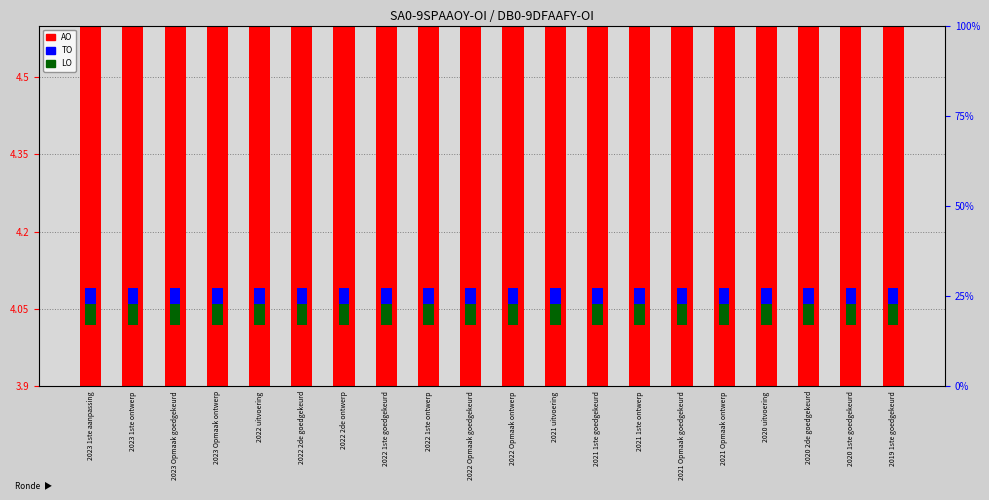

Count the number of categories in the chart.

20